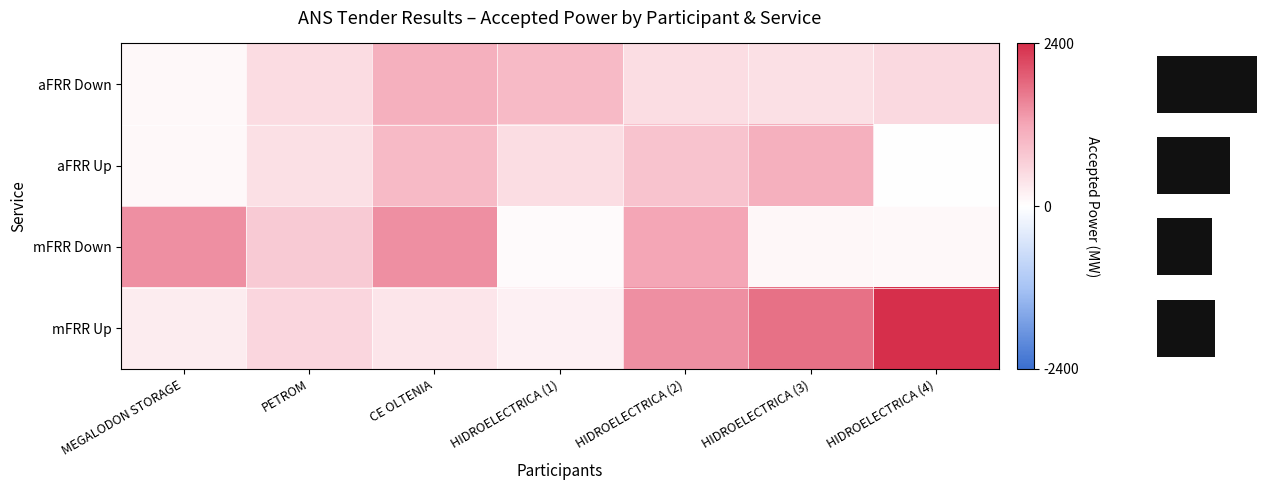

What is the spread (max minus min) of values at PETROM?

295